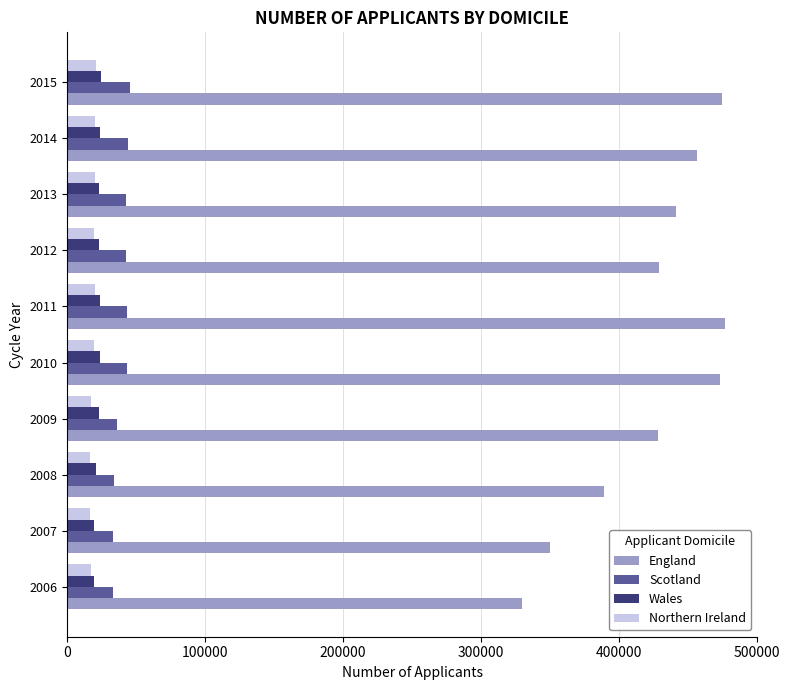

What is the average value of the Wales series?

22453